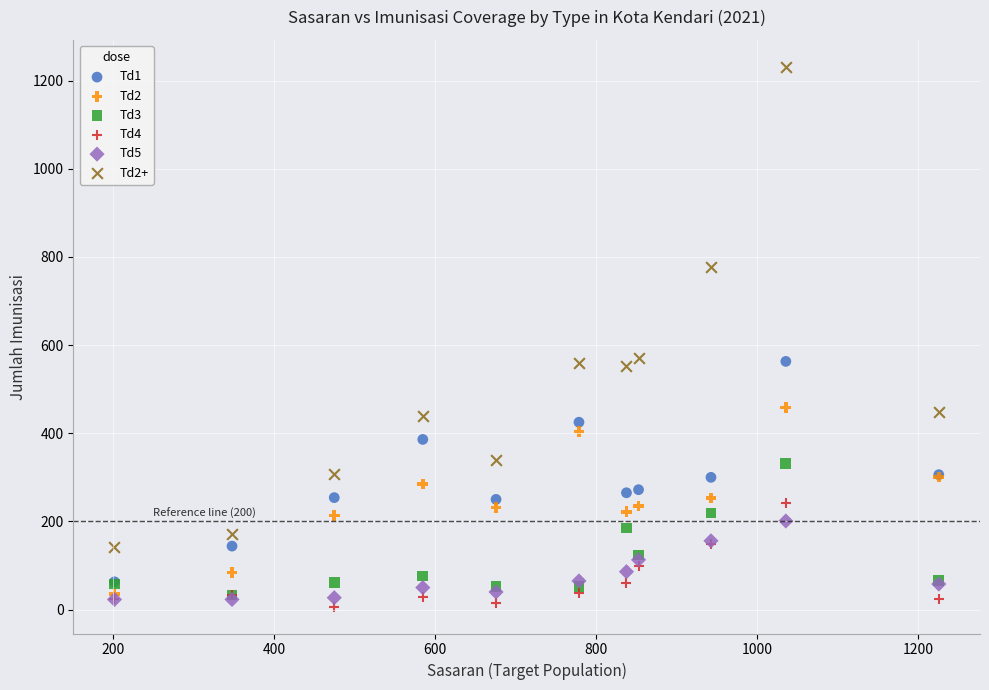

What are all the series names shown in the legend?

Td1, Td2, Td3, Td4, Td5, Td2+